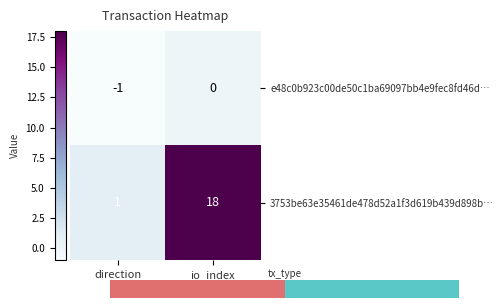

Reading left to right, list all the values displayed in this chart.

e48c0b923c00de50c1ba69097bb4e9fec8fd46d…: direction=-1	io_index=0
3753be63e35461de478d52a1f3d619b439d898b…: direction=1	io_index=18